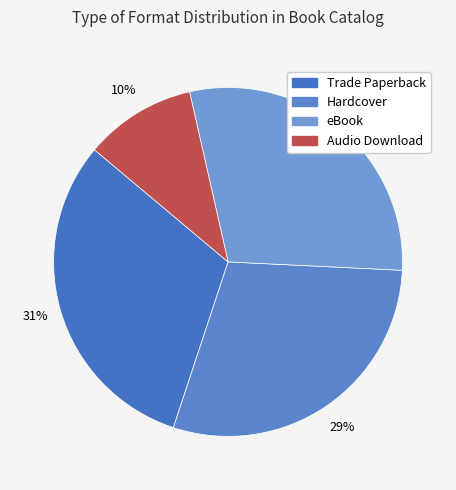

Is there a majority slice in this chart?

No